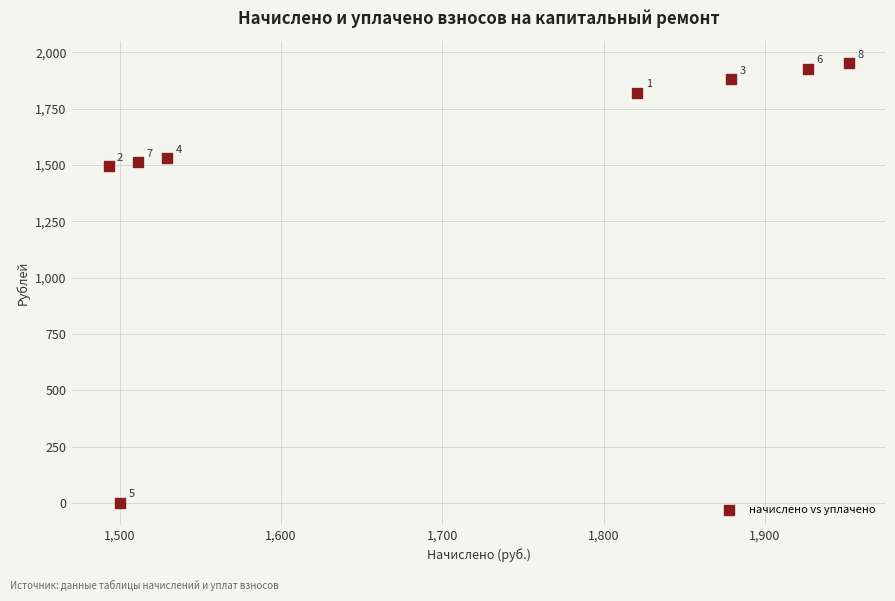

What is the range of Y values (max minus min)?

1952.1